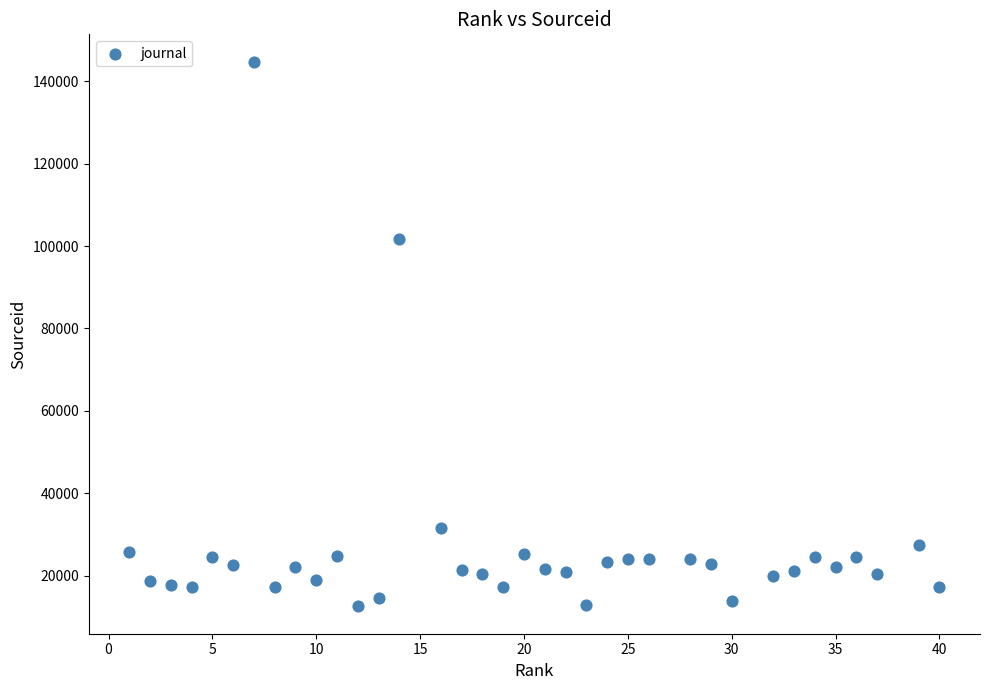

What is the range of Y values (max minus min)?

132292